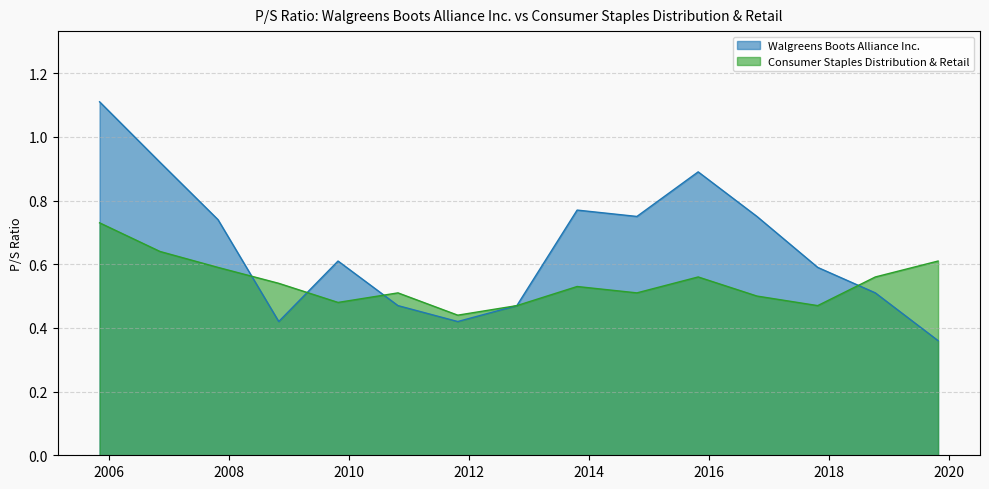

Does the chart have visible grid lines?

Yes